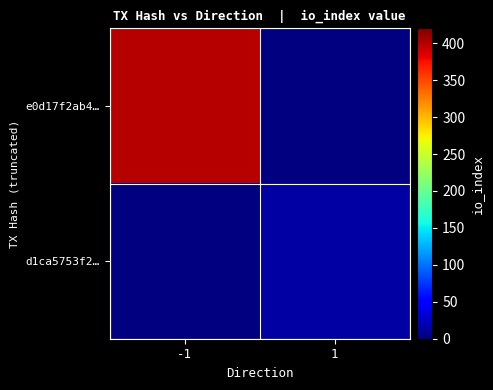

Rank the series by their average value, from highest to lowest.

e0d17f2ab4…, d1ca5753f2…